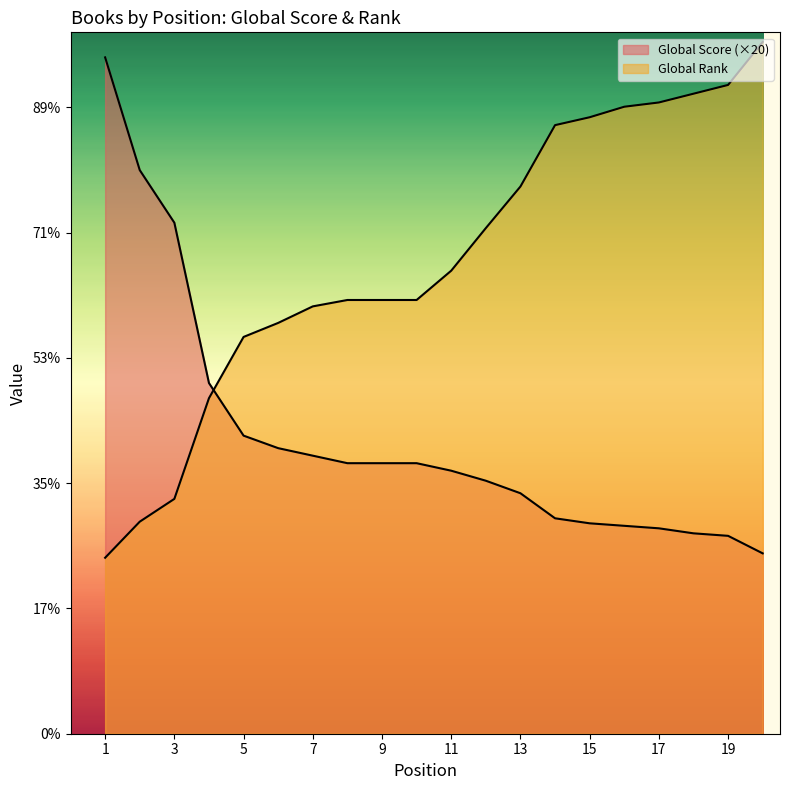

Which series has the widest spread of values?

Global Rank (scaled)